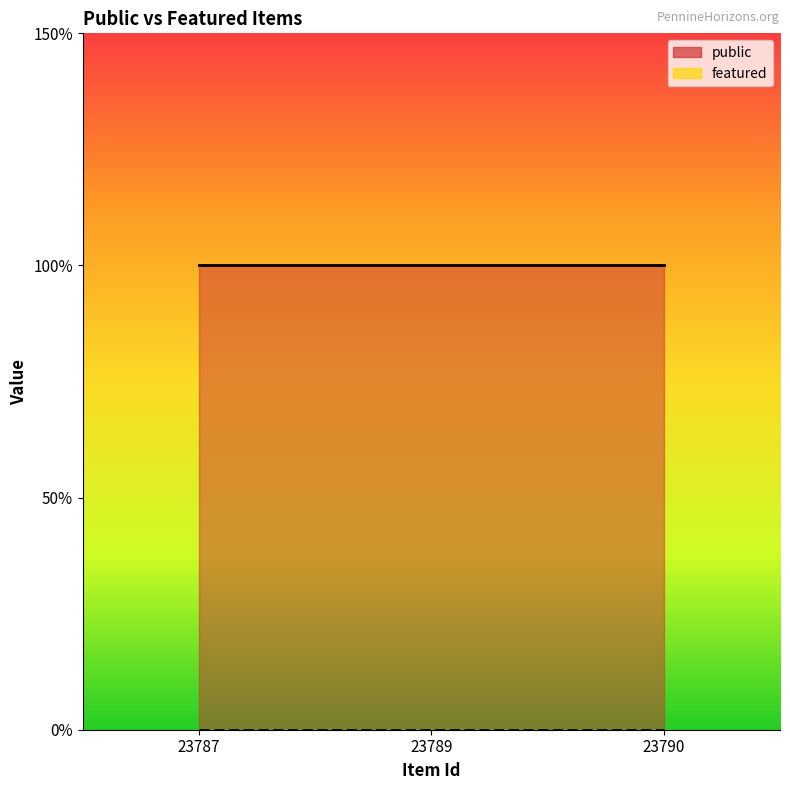

How many distinct data groups are displayed?

2